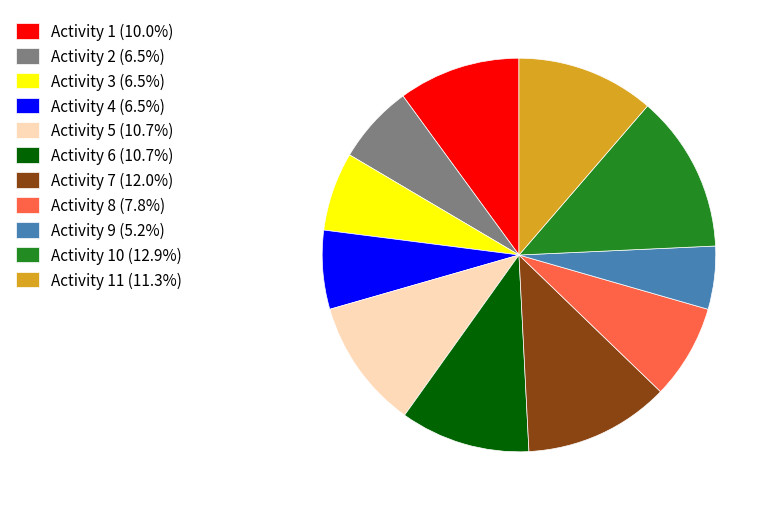

Do Activity 4 (6.5%) and Activity 8 (7.8%) together represent more than half of the pie?

No